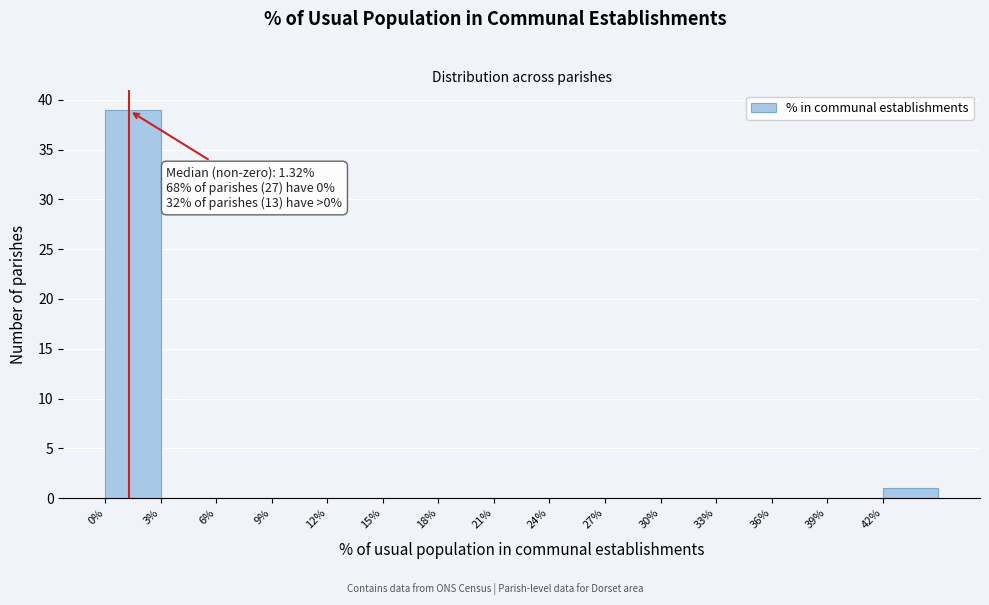

Which range on the x-axis has the tallest bar?

0 to 3